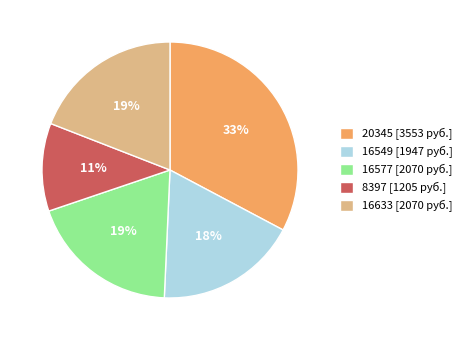

Which category has the smallest portion of the pie?

8397